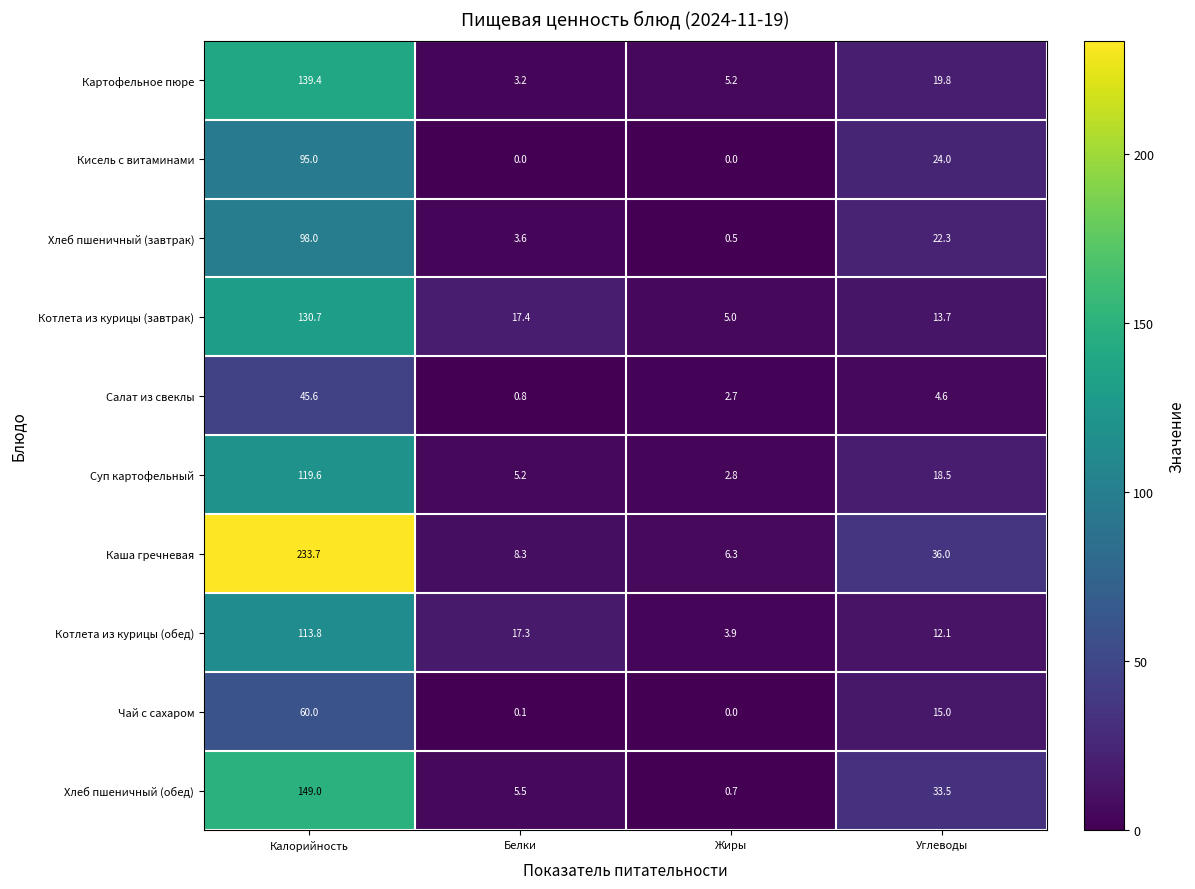

Which series has the largest range (max minus min)?

Каша гречневая